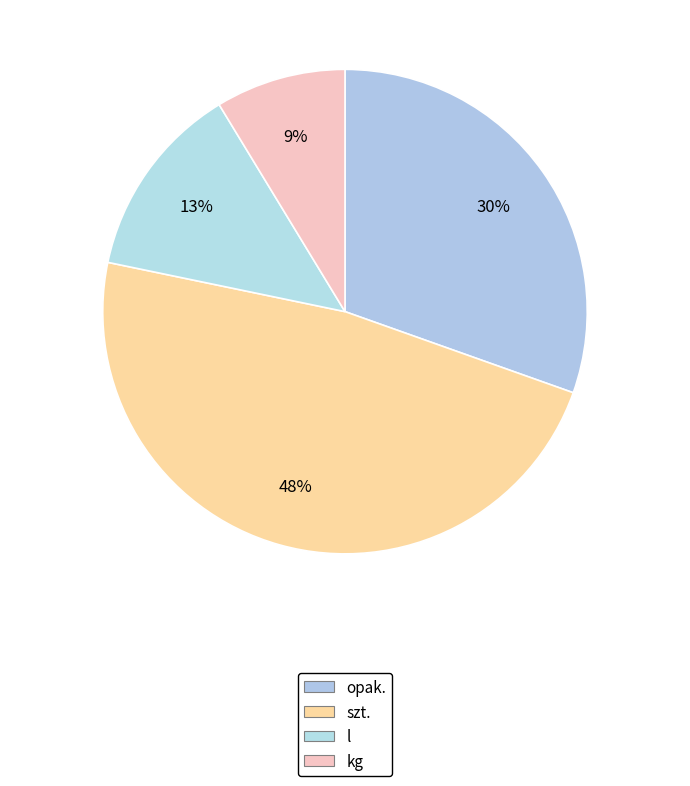

True or false: szt. accounts for 60% of the total.

False